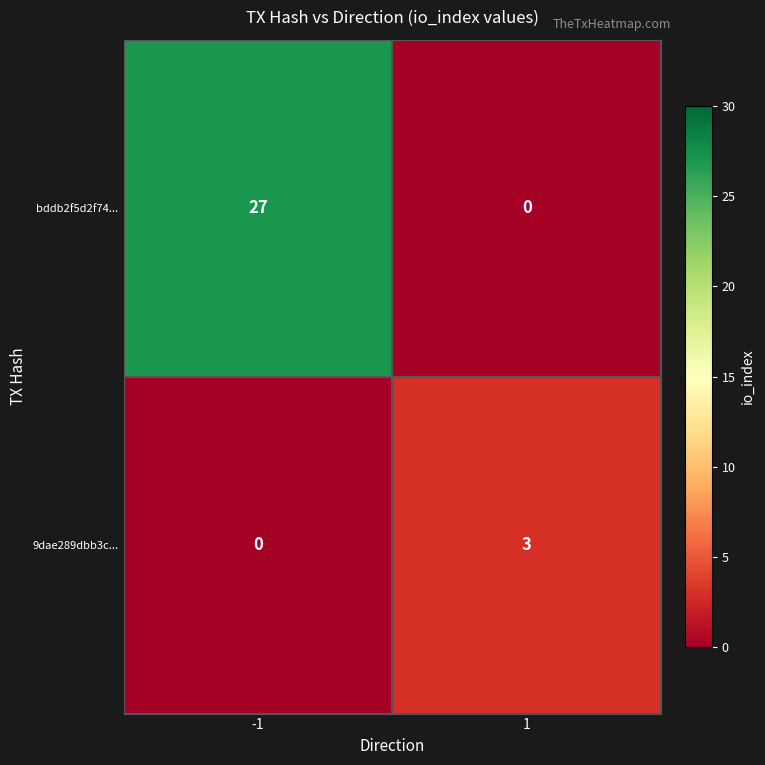

Rank the series by their average value, from highest to lowest.

bddb2f5d2f74..., 9dae289dbb3c...